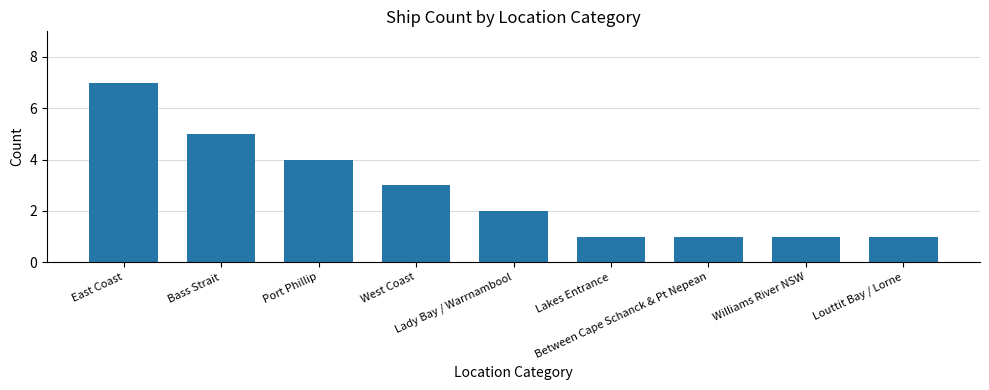

What is the value of the 5th bar from the left?

2